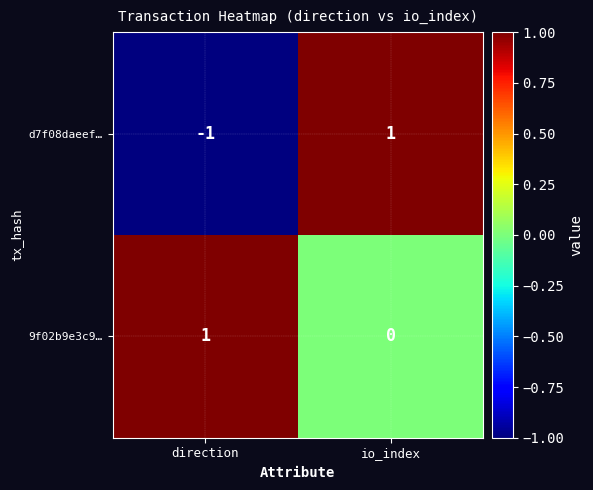

Reading right to left, what are all the values shown in this chart?

d7f08daeef…: 1	-1
9f02b9e3c9…: 0	1